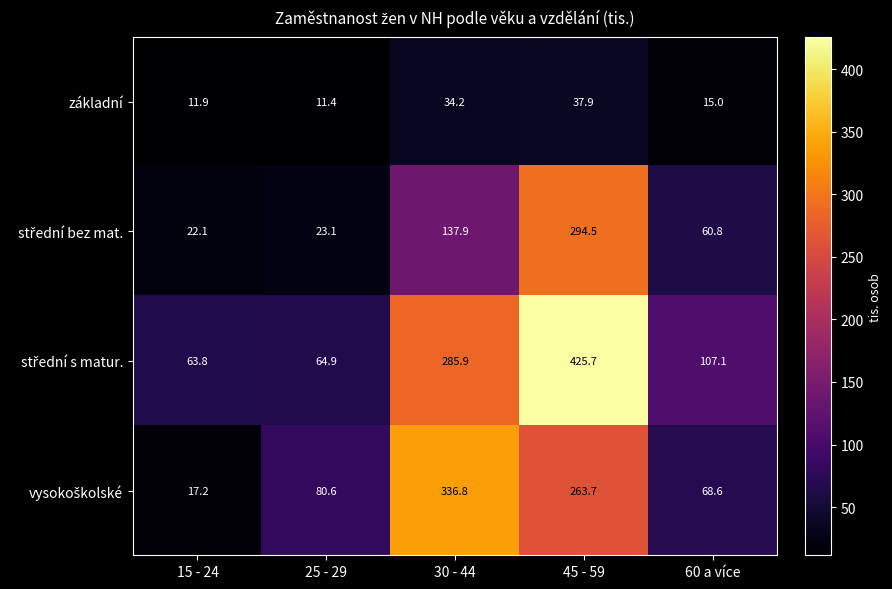

List the labels in order of základní value, largest first.

45 - 59, 30 - 44, 60 a více, 15 - 24, 25 - 29